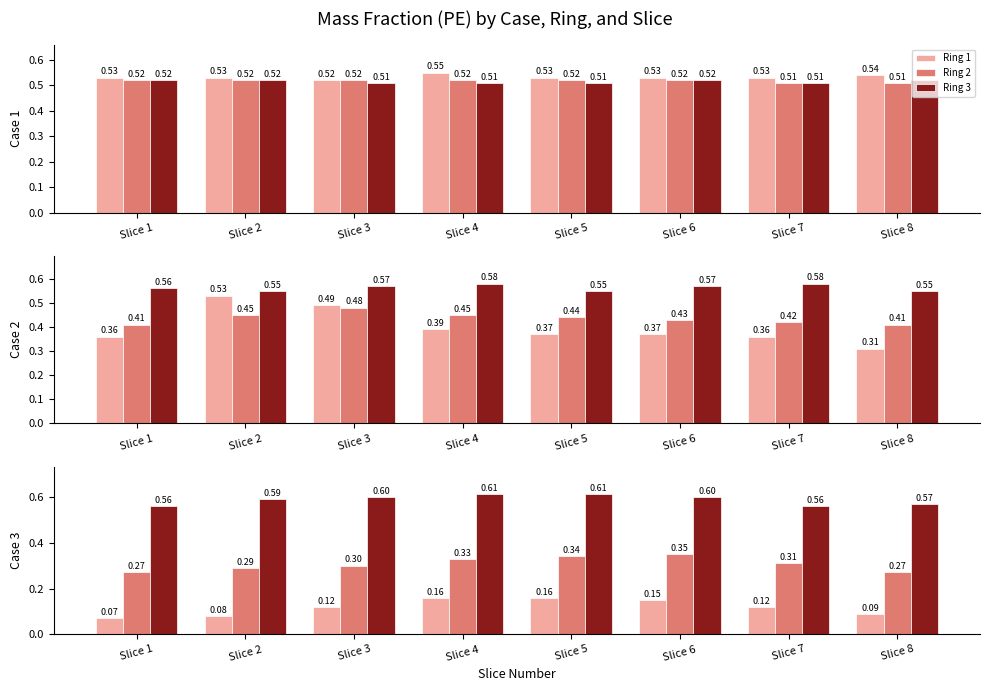

At which category does the chart reach its minimum across all series?

Slice 1